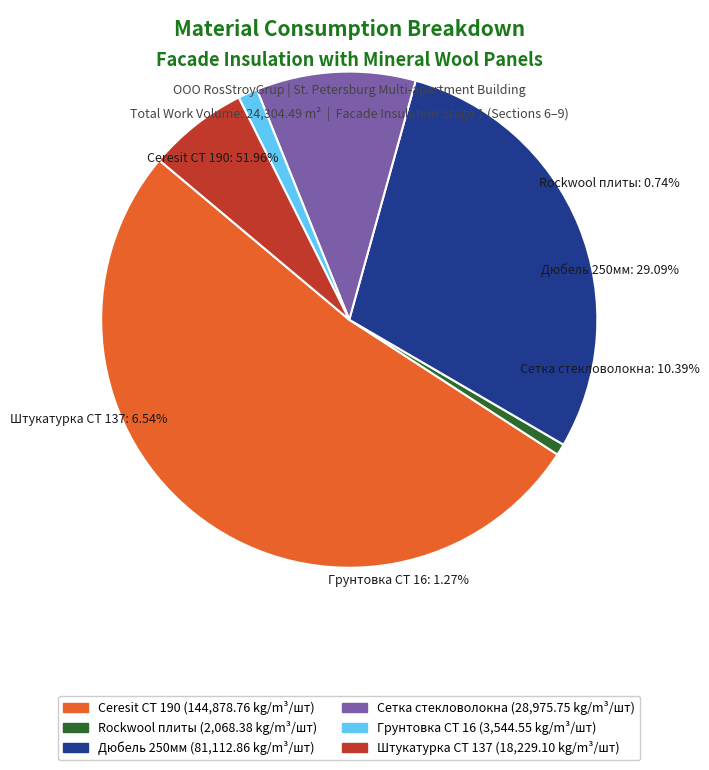

How many segments does this pie chart have?

6